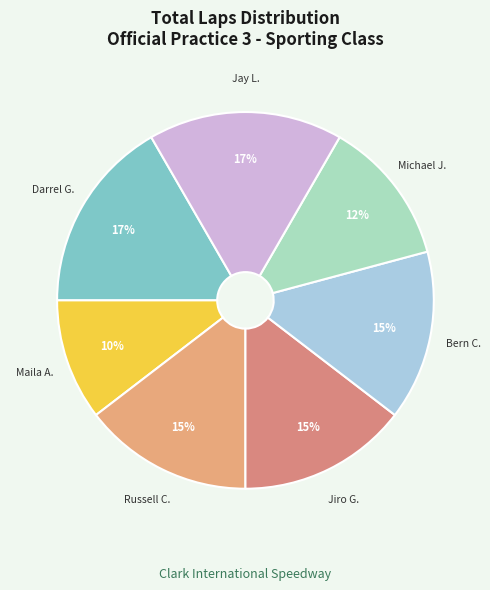

To the nearest percent, what is the combined percentage of Jiro G. and Michael J.?

27%